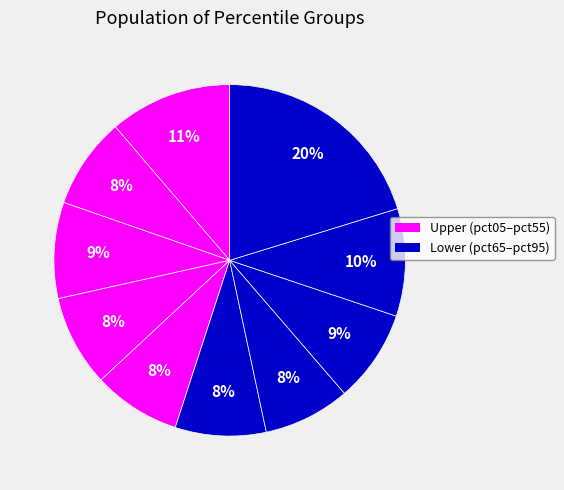

Which category has the biggest portion of the pie?

pct95